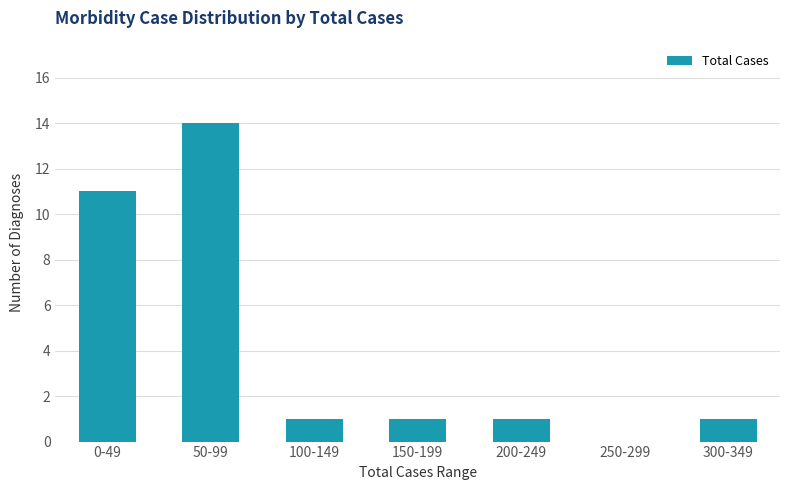

Reading left to right, extract all data points from this chart.

0-49=11	50-99=14	100-149=1	150-199=1	200-249=1	250-299=0	300-349=1